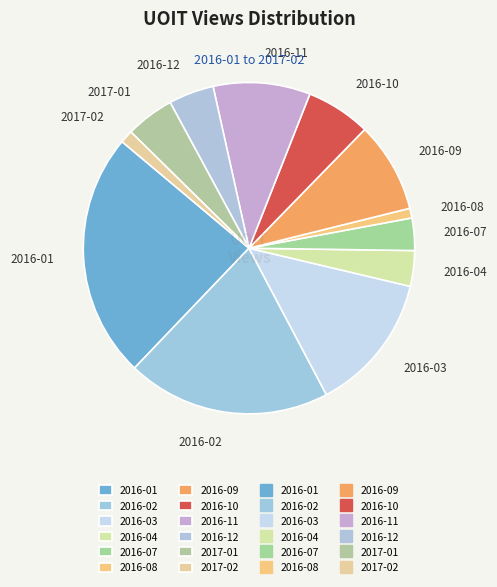

Which slice is the largest?

2016-01